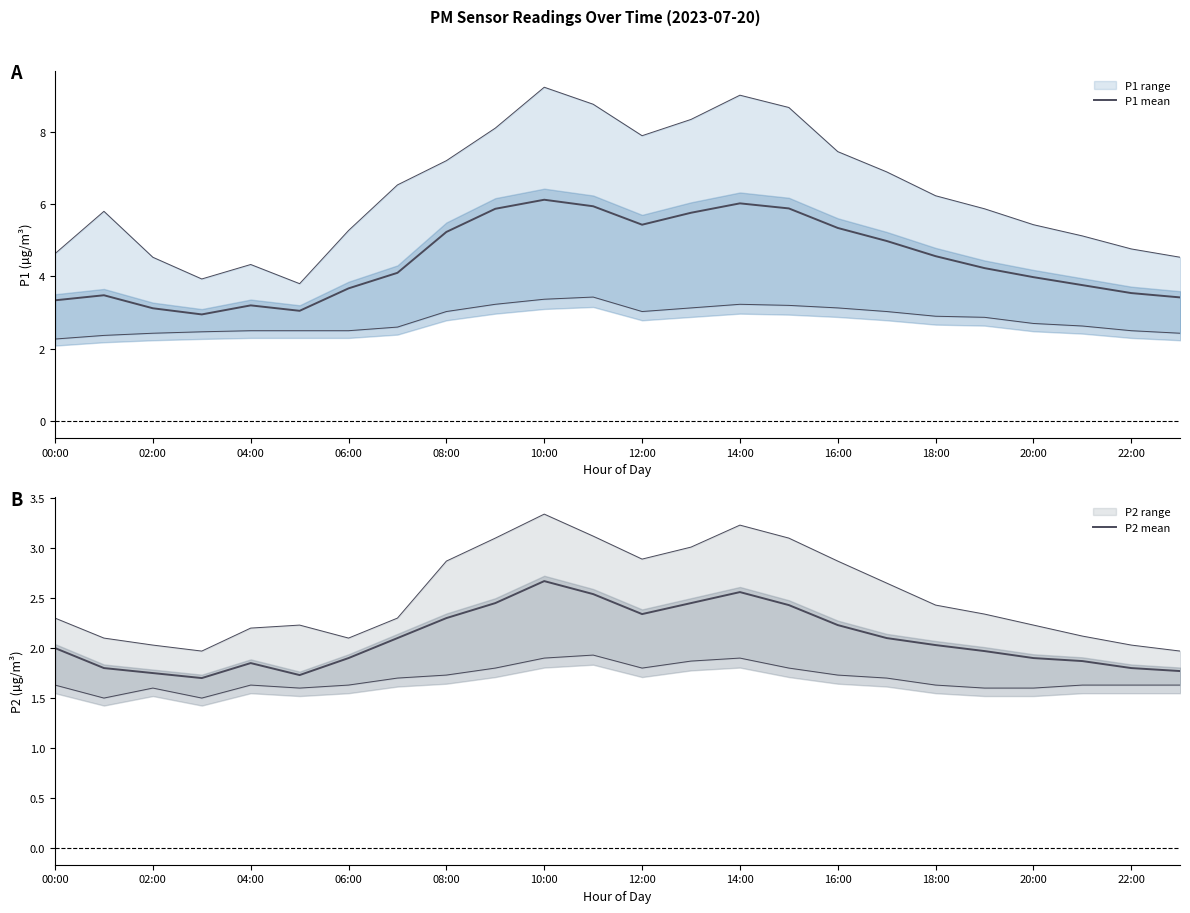

Reading left to right, what are all the values shown in this chart?

P1 mean: 3.3	3.5	3.1	3.0	3.2	3.0	3.7	4.1	5.2	5.9	6.1	5.9	5.4	5.8	6.0	5.9	5.3	5.0	4.6	4.2	4.0	3.8	3.5	3.4
P2 mean: 2.0	1.8	1.8	1.7	1.9	1.7	1.9	2.1	2.3	2.5	2.7	2.5	2.3	2.5	2.6	2.4	2.2	2.1	2.0	2.0	1.9	1.9	1.8	1.8